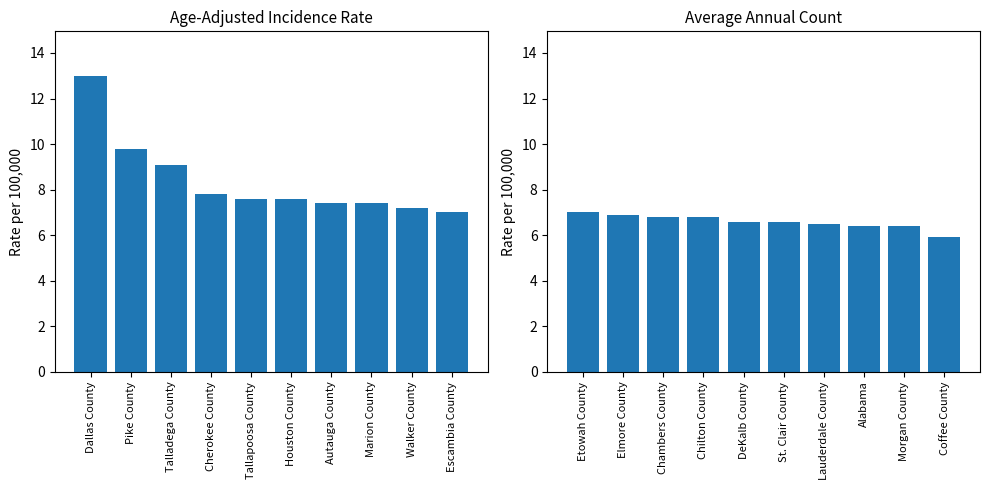

At which label does Age-Adjusted Incidence Rate (next 10) first exceed 6?

Etowah County